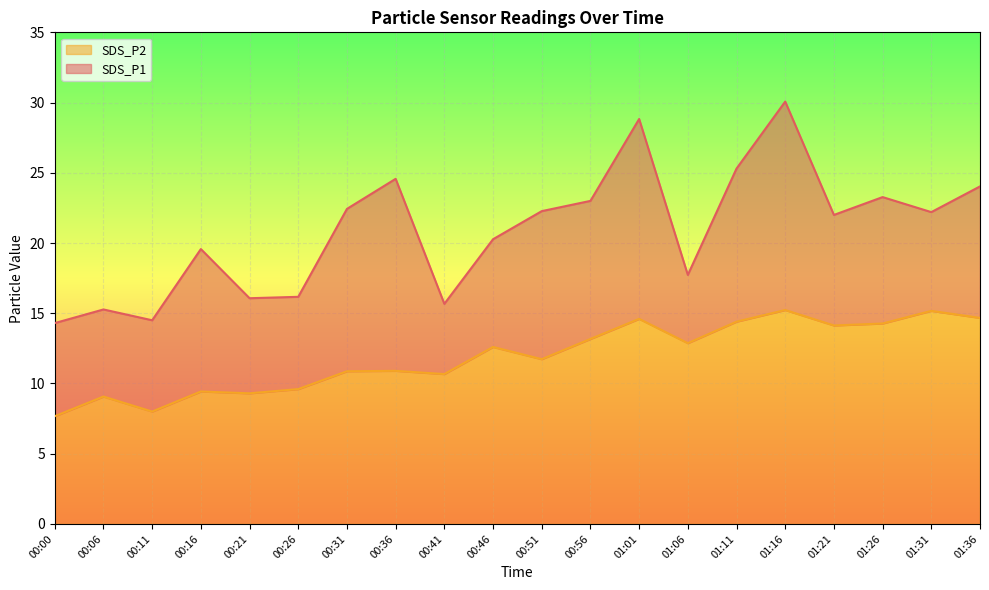

Rank the series at 00:41 from lowest to highest value.

SDS_P2, SDS_P1